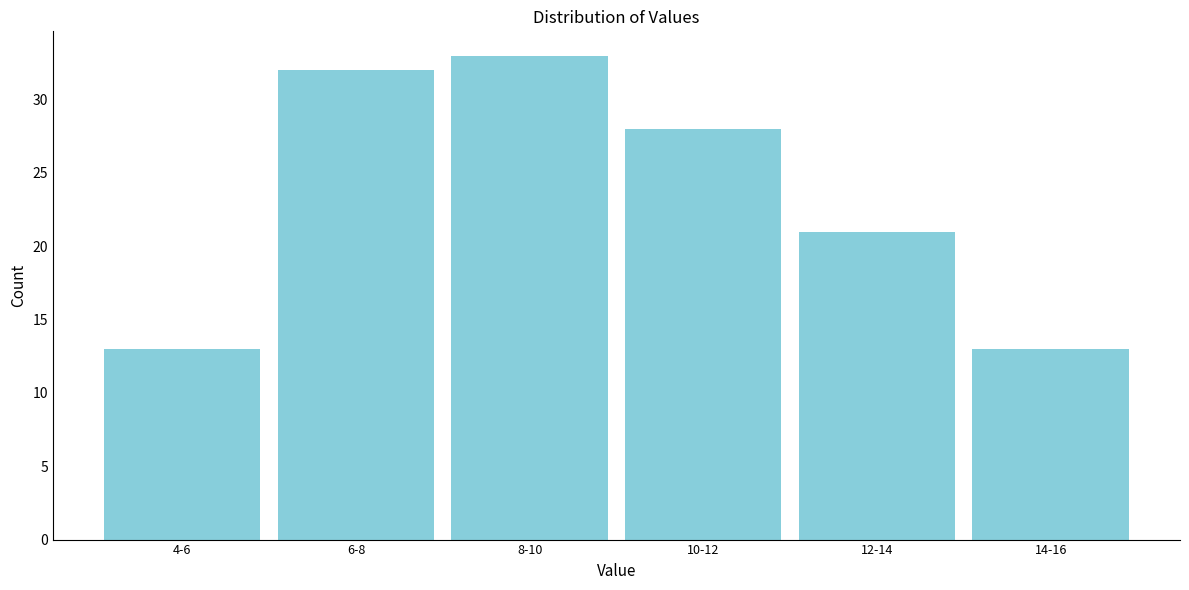

Reading right to left, what are all the values shown in this chart?

14-16=13	12-14=21	10-12=28	8-10=33	6-8=32	4-6=13